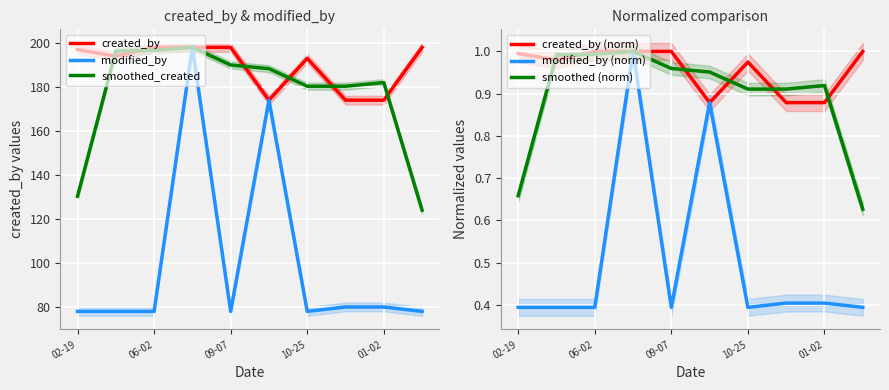

The value of smoothed_created at 10-25 is 90.2. True or false?

False